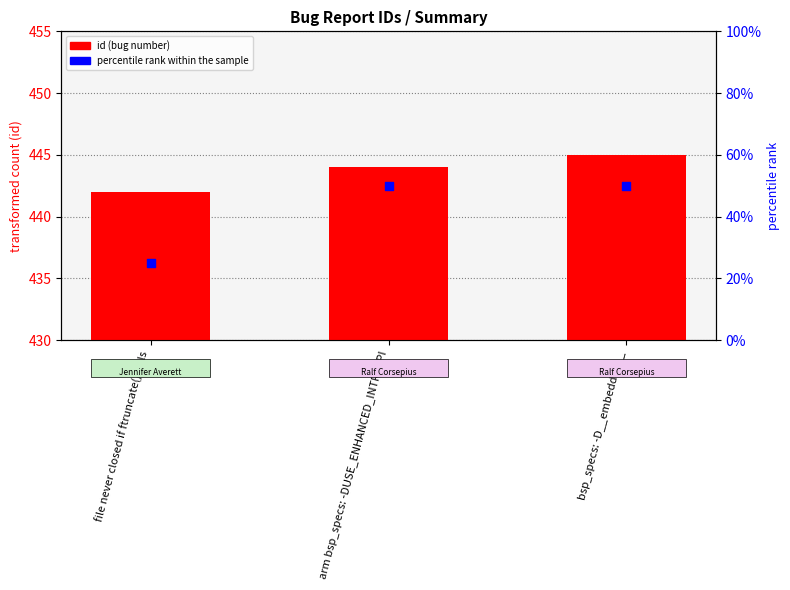

Which series has the widest spread of Y values?

percentile rank within the sample